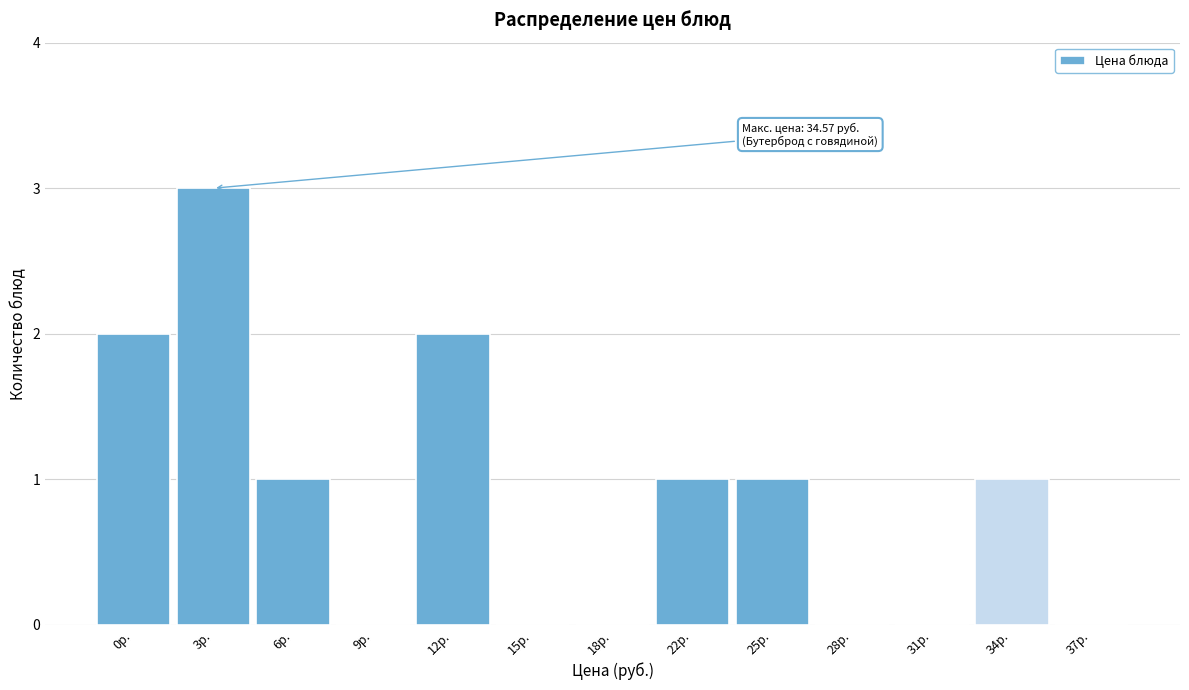

Reading right to left, extract all data points from this chart.

37р.=0	34р.=1	31р.=0	28р.=0	25р.=1	22р.=1	18р.=0	15р.=0	12р.=2	9р.=0	6р.=1	3р.=3	0р.=2